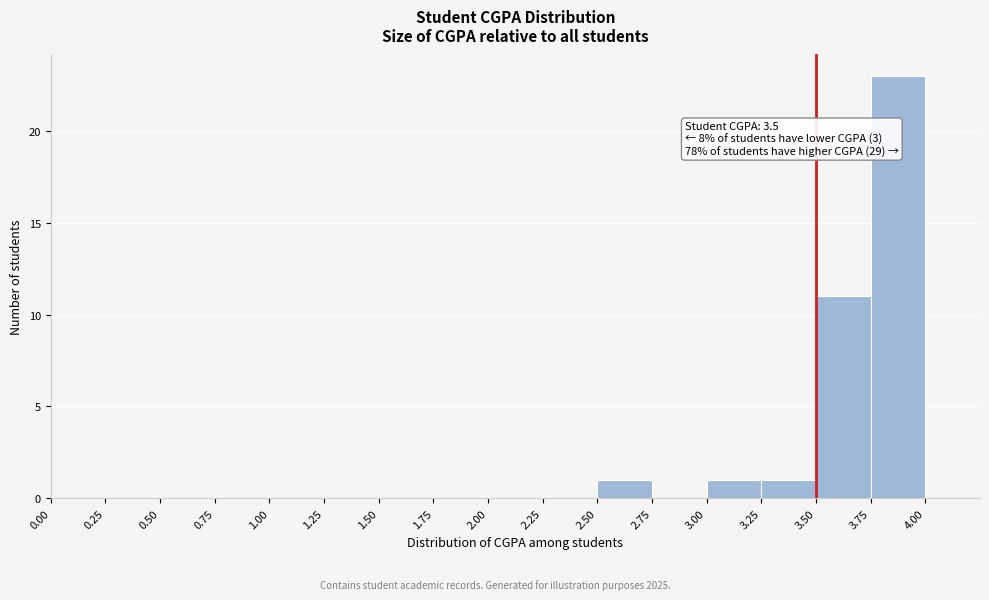

Over which range of the x-axis is the bar tallest?

3.75 to 4.00